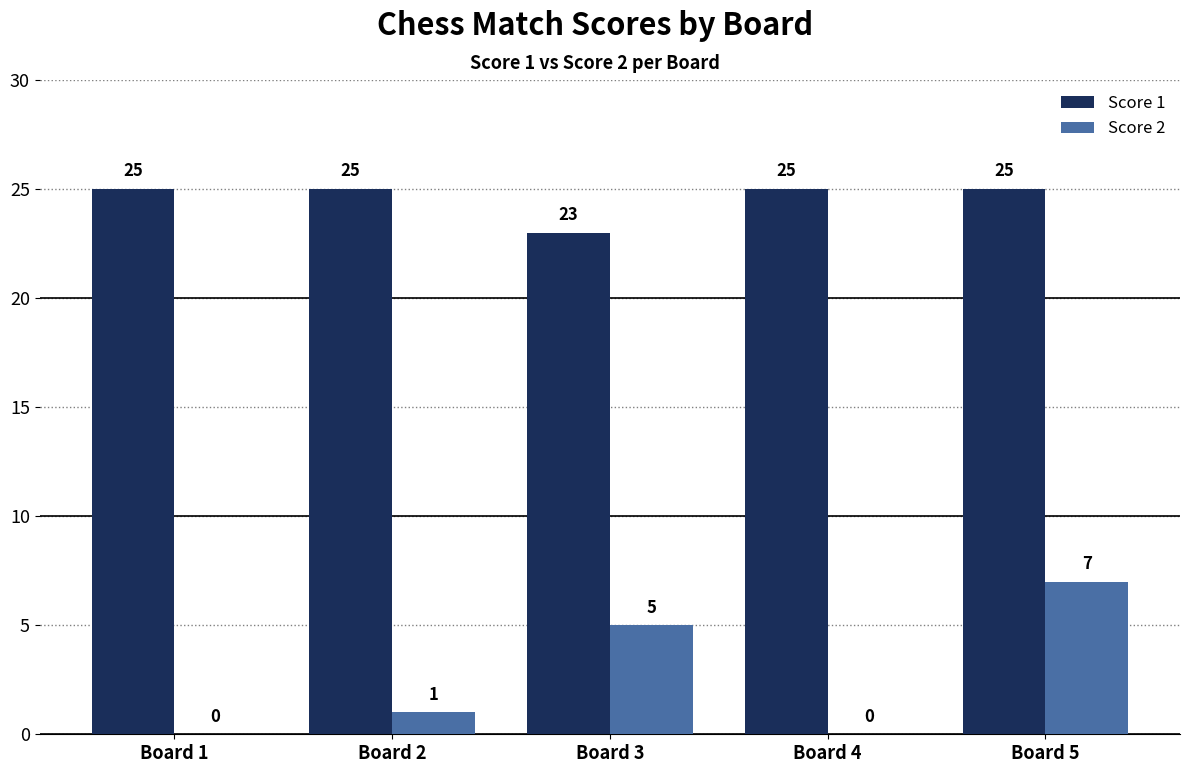

What is the highest value of the Score 2 series?

7